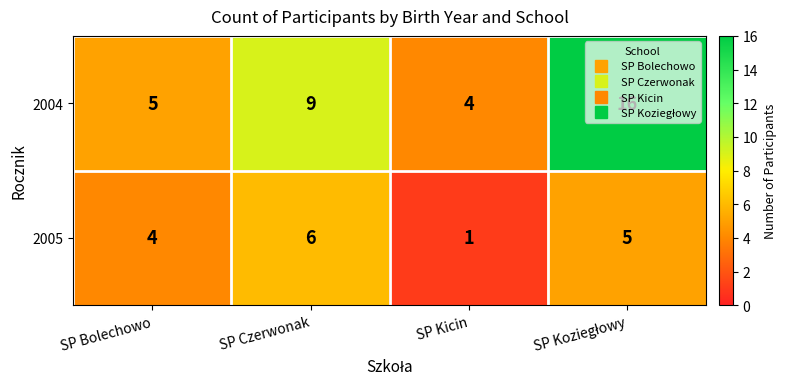

Is the value of 2005 at SP Kicin greater than the value of 2004 at SP Czerwonak?

No